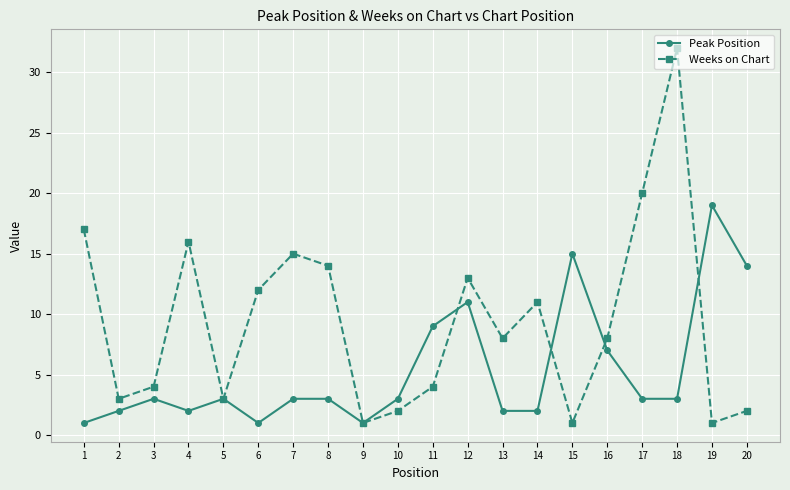

The Peak Position series shows 5 at 5. True or false?

False